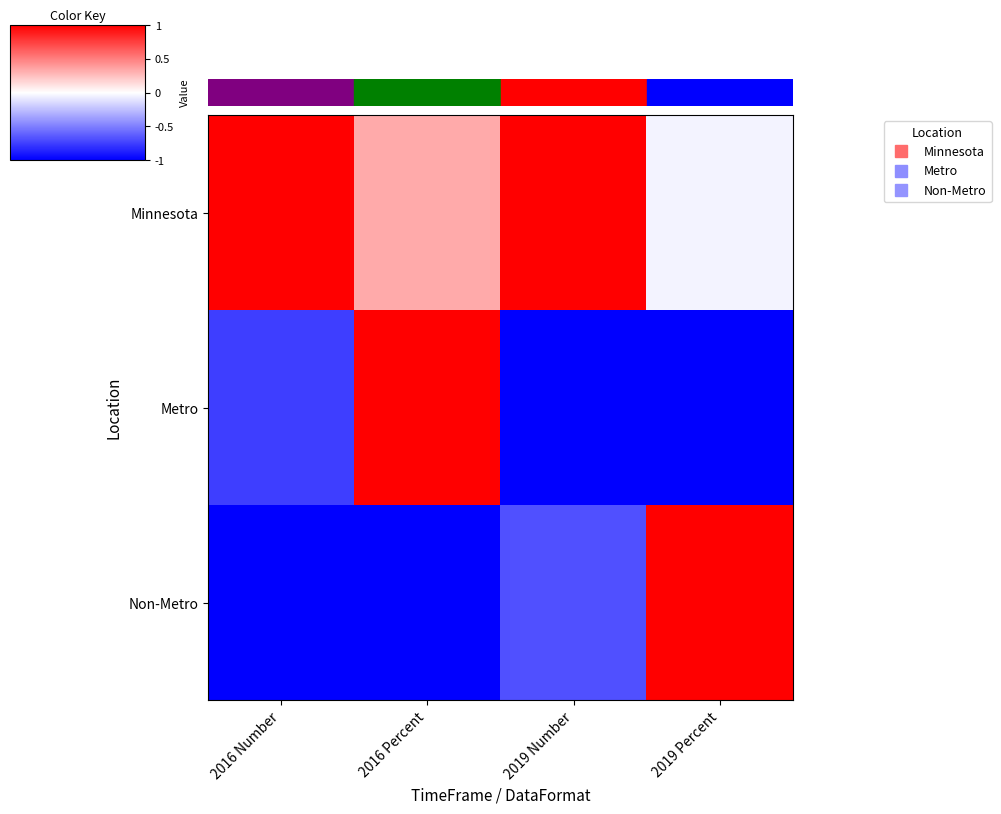

Which series has the largest total across all categories?

Minnesota